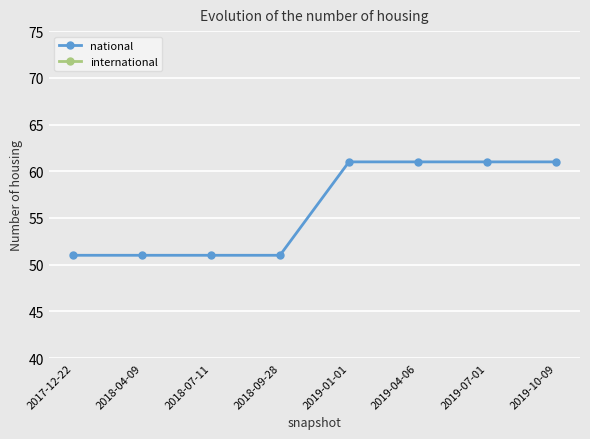

Which category has the highest value across all series?

2019-01-01